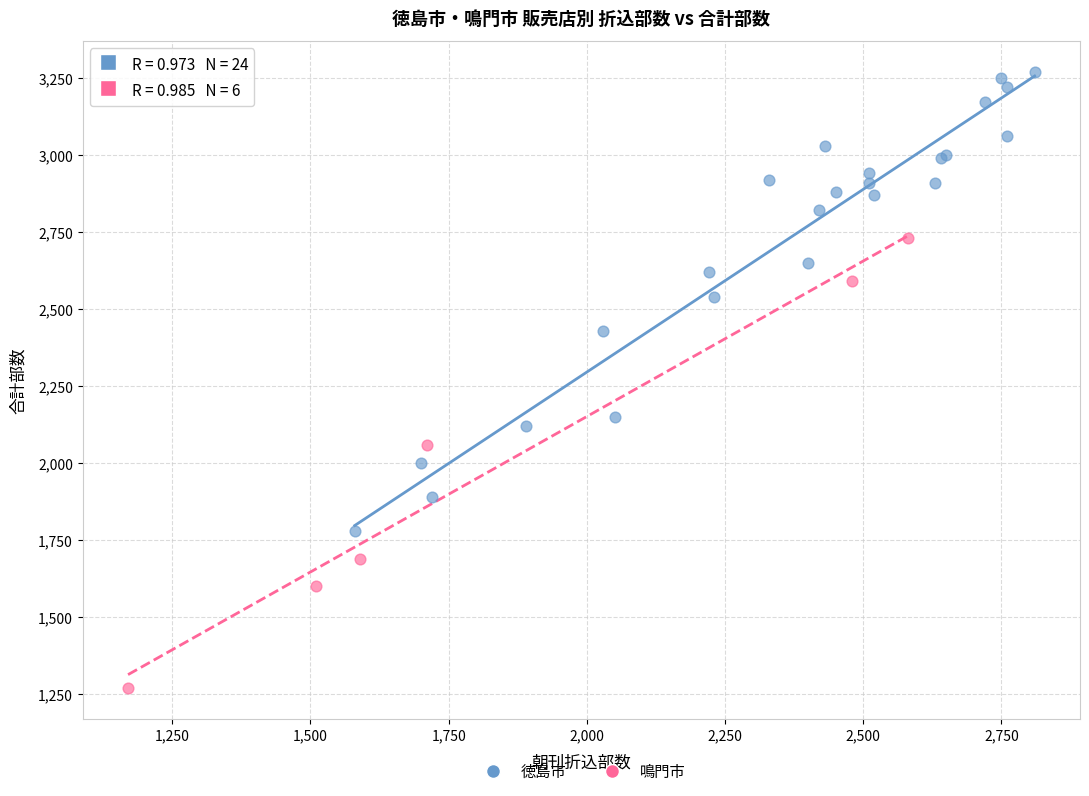

Which series contains the lowest Y value?

鳴門市